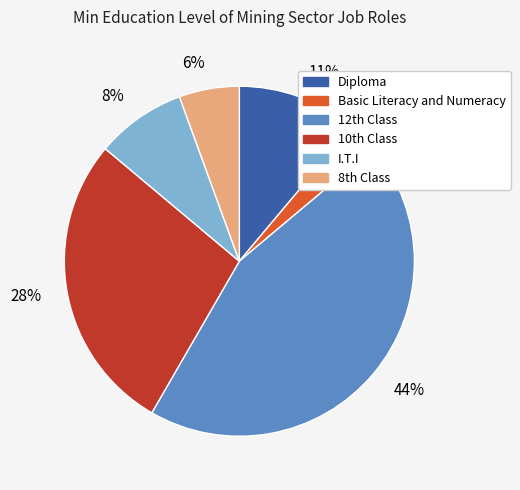

To the nearest percent, what is the average slice percentage?

17%